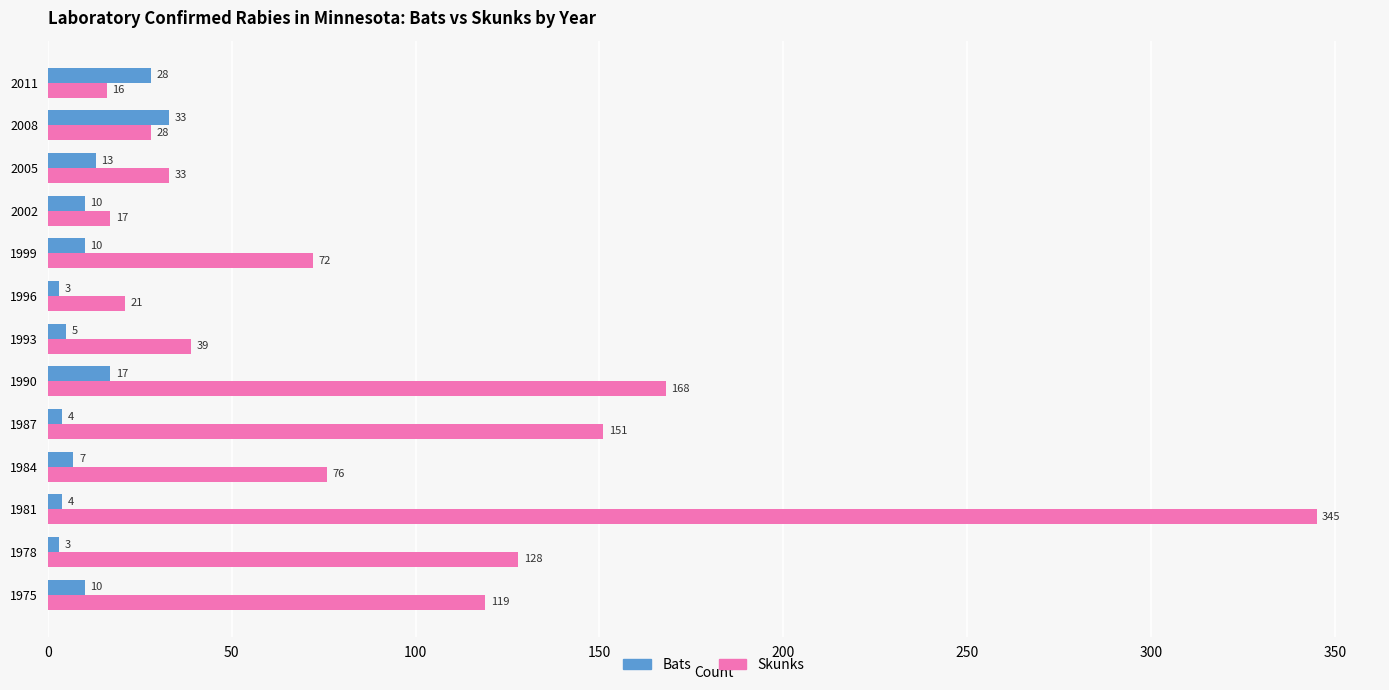

Is the value of Bats at 1999 greater than the value of Skunks at 2011?

No